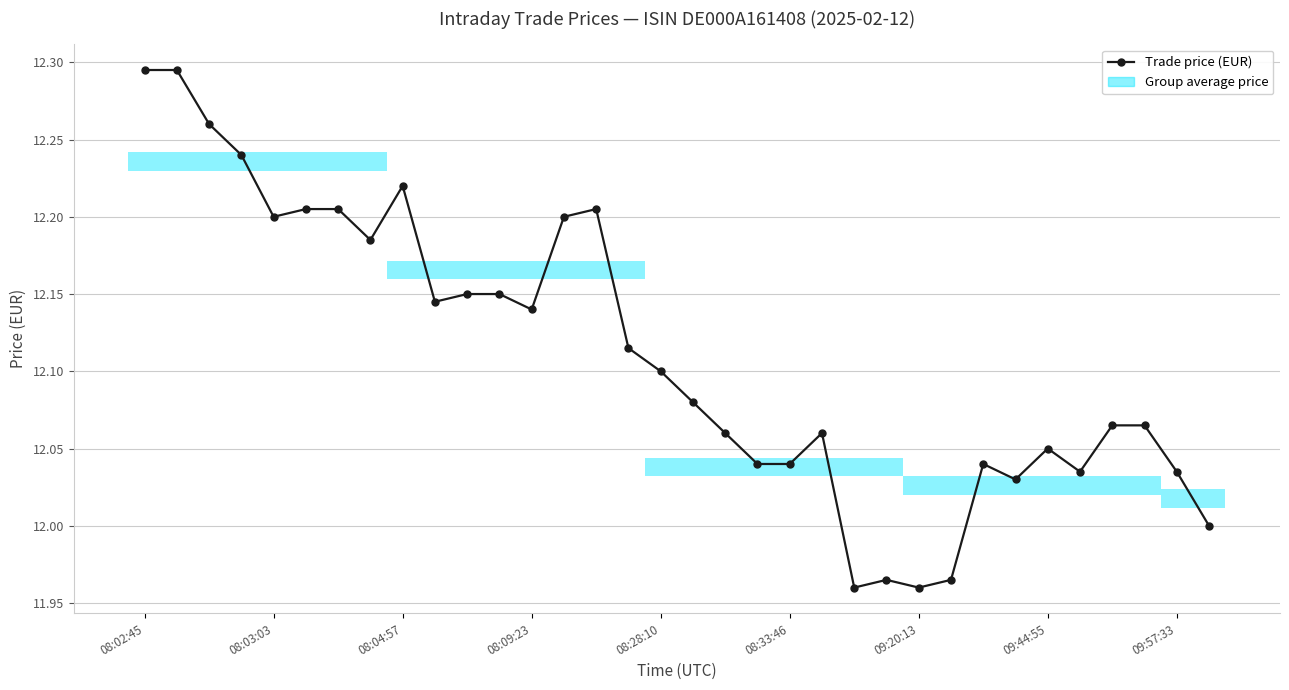

Which label corresponds to the smallest value in the chart?

22